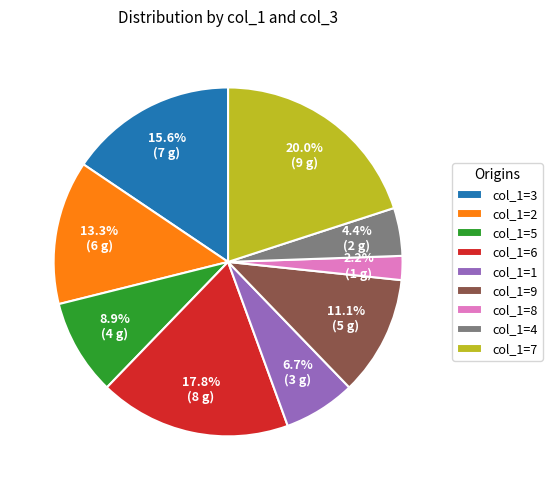

What is the largest slice in the pie chart?

col_1=7